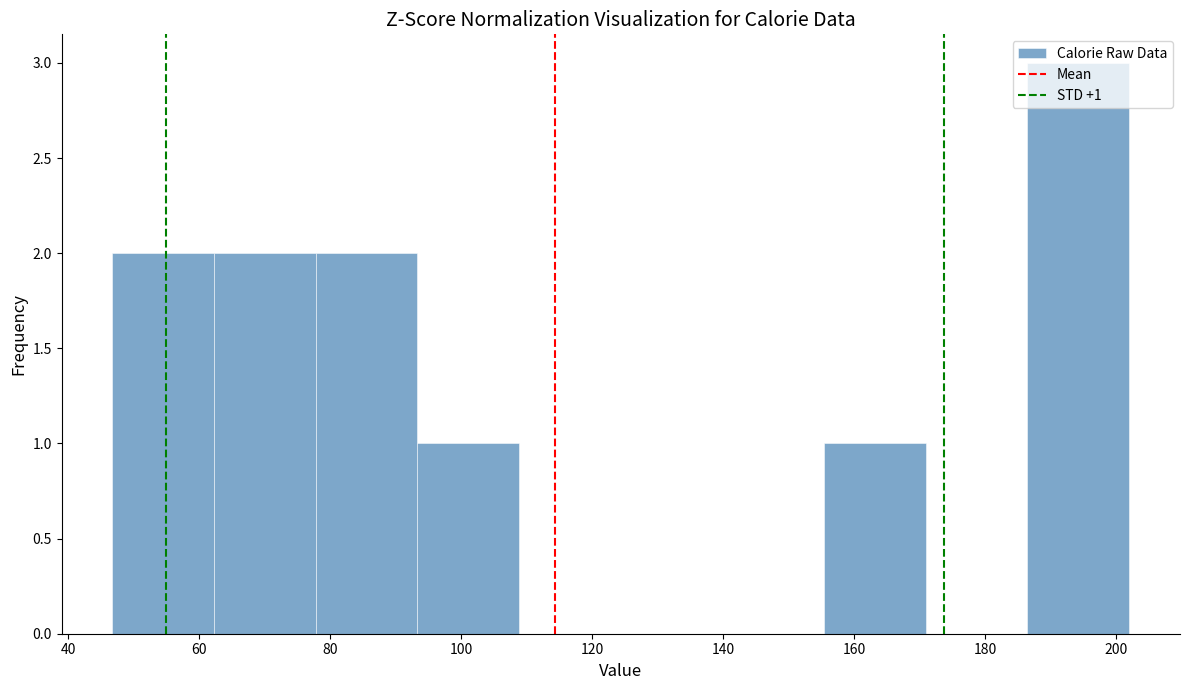

Over which range of the x-axis is the bar tallest?

186 to 202